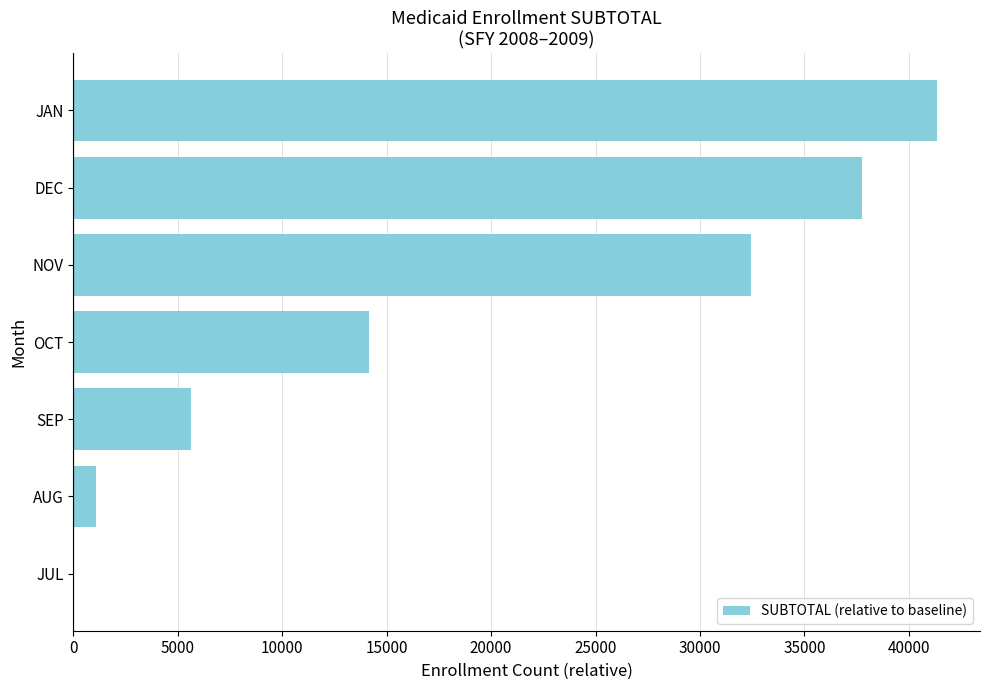

Which category has the highest value across all series?

JAN